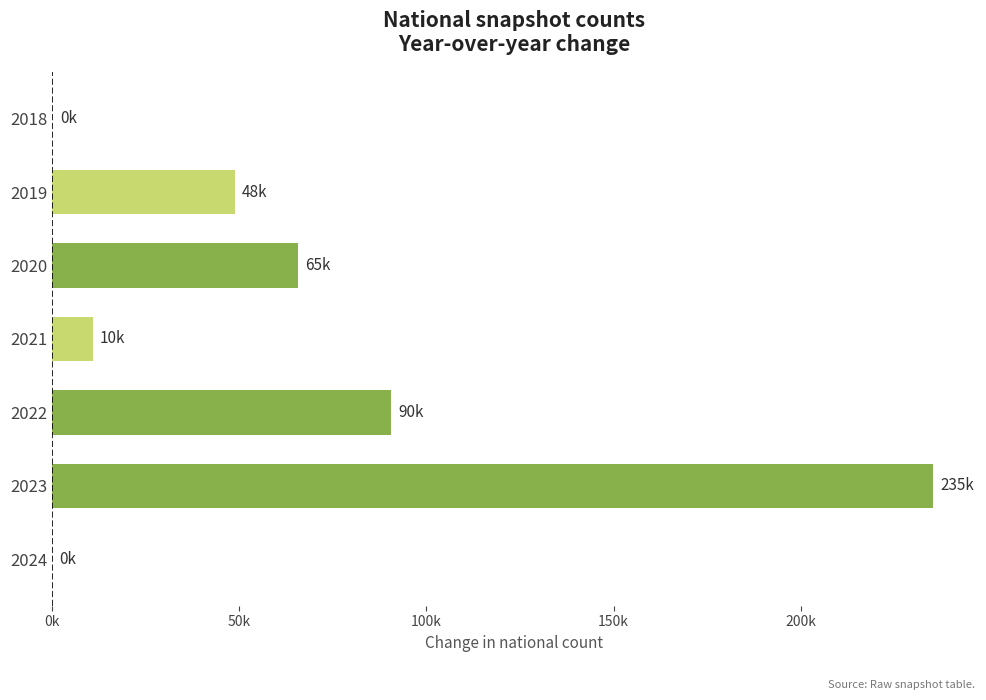

What is the difference between the maximum and minimum values?

235312